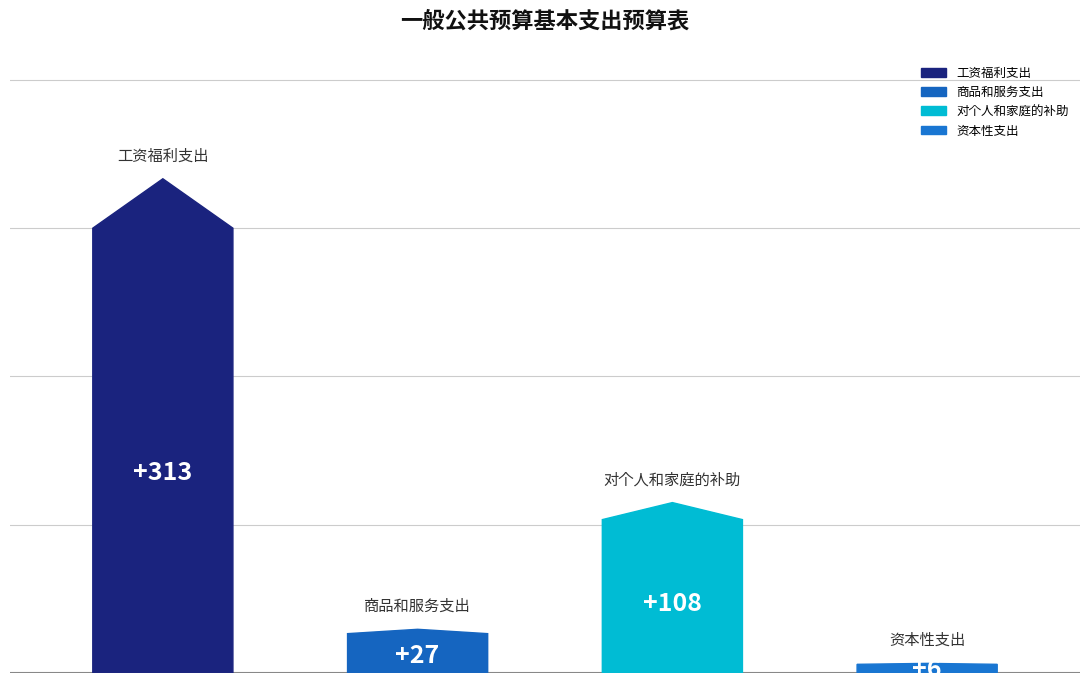

List the labels in order of value, largest first.

工资福利支出, 对个人和家庭的补助, 商品和服务支出, 资本性支出